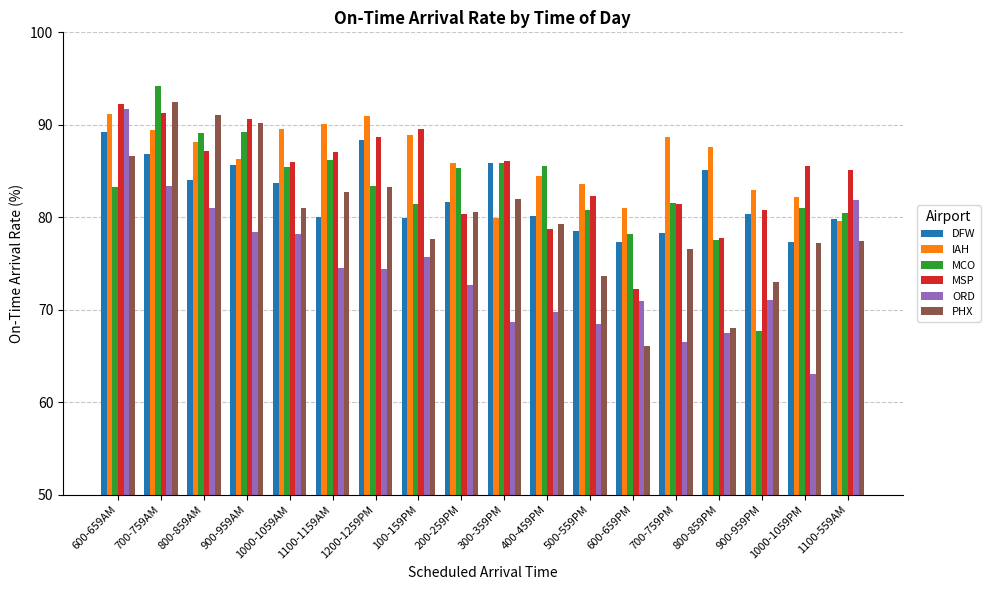

The value of DFW at 100-159PM is 79.9. True or false?

True